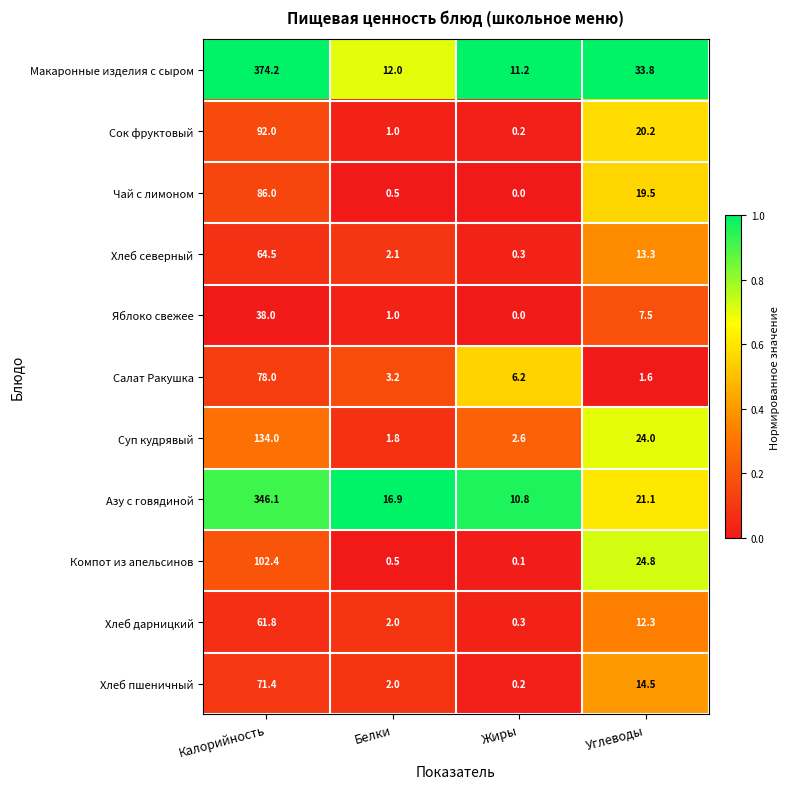

Rank the categories by Чай с лимоном value from lowest to highest.

Жиры, Белки, Углеводы, Калорийность